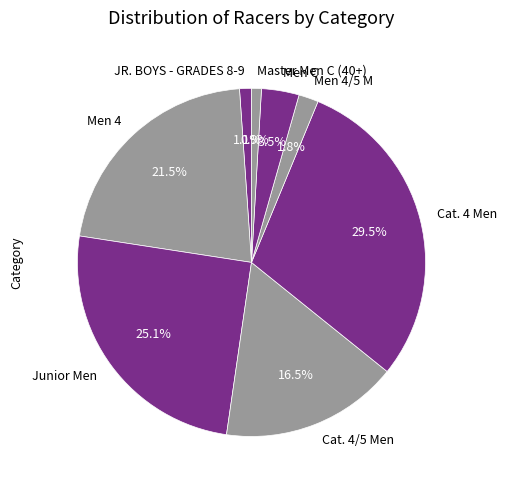

How many slices are in this pie chart?

8